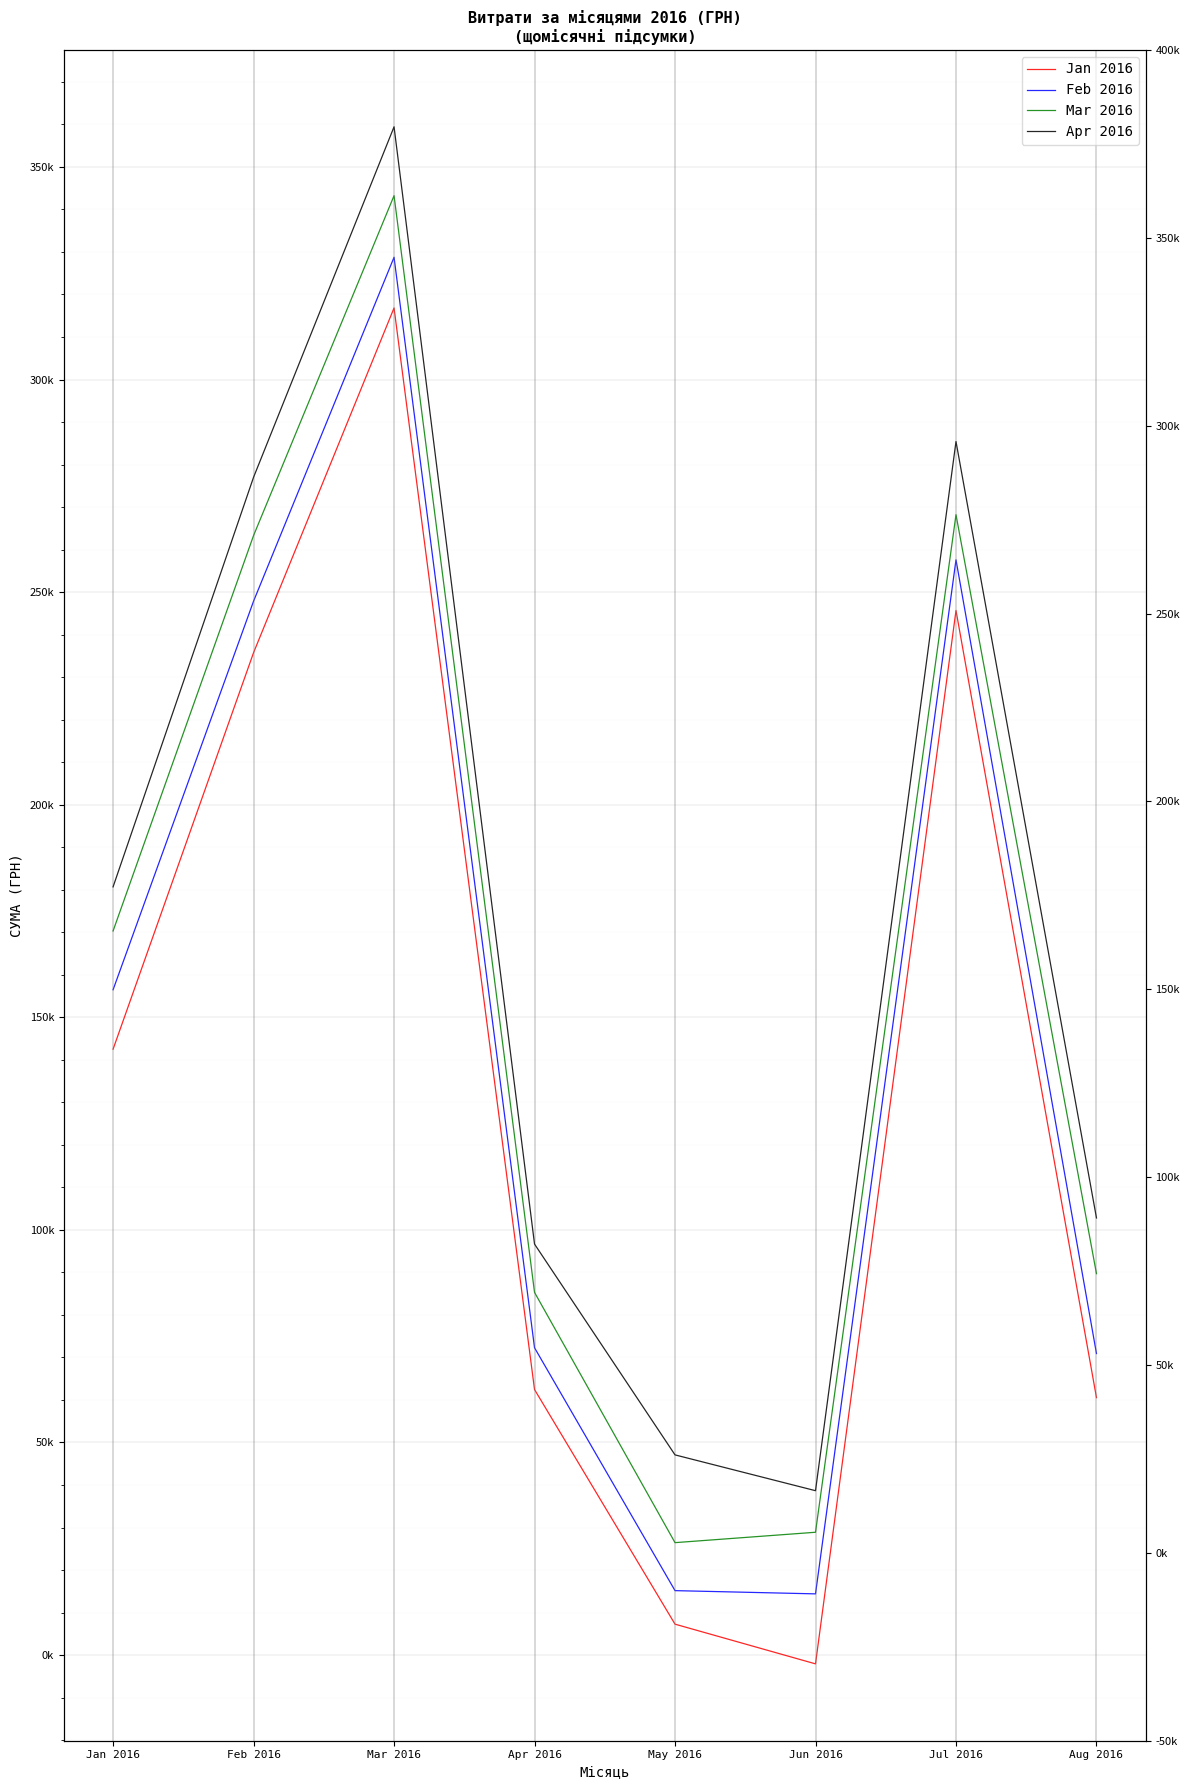

What is the value of the Apr 2016 point at the 8th from the left?

102809.9